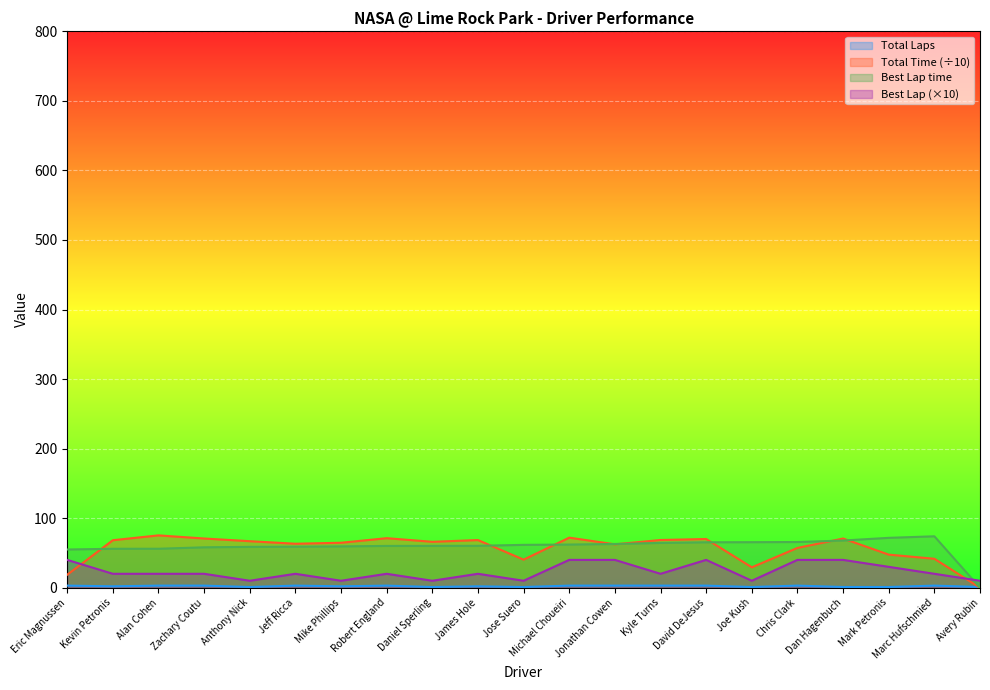

At how many categories does at least one series exceed 33?

20